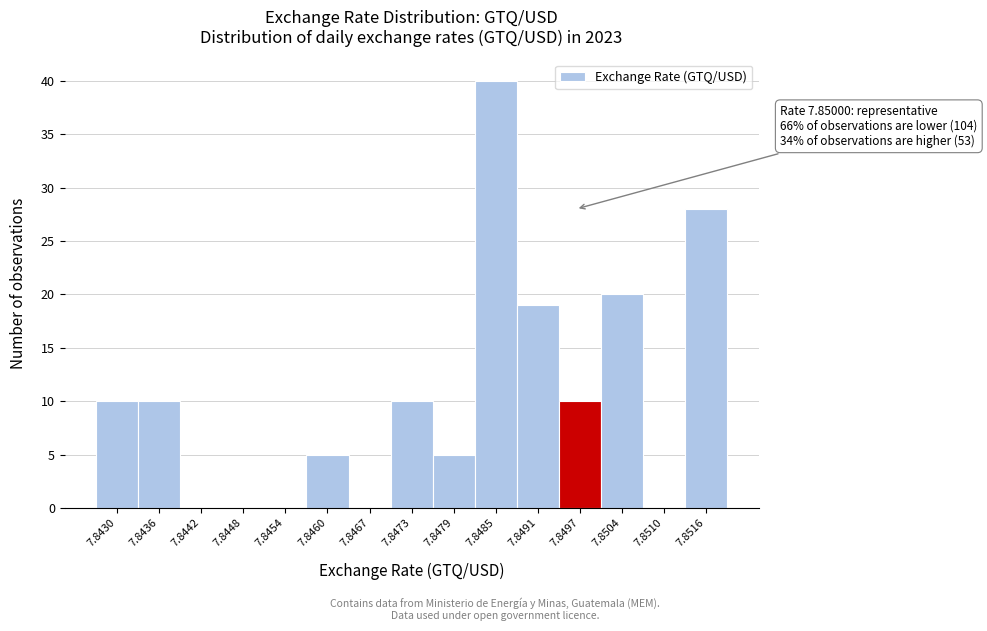

Reading left to right, extract all data points from this chart.

7.8430=10	7.8436=10	7.8442=0	7.8448=0	7.8454=0	7.8460=5	7.8467=0	7.8473=10	7.8479=5	7.8485=40	7.8491=19	7.8497=10	7.8504=20	7.8510=0	7.8516=28